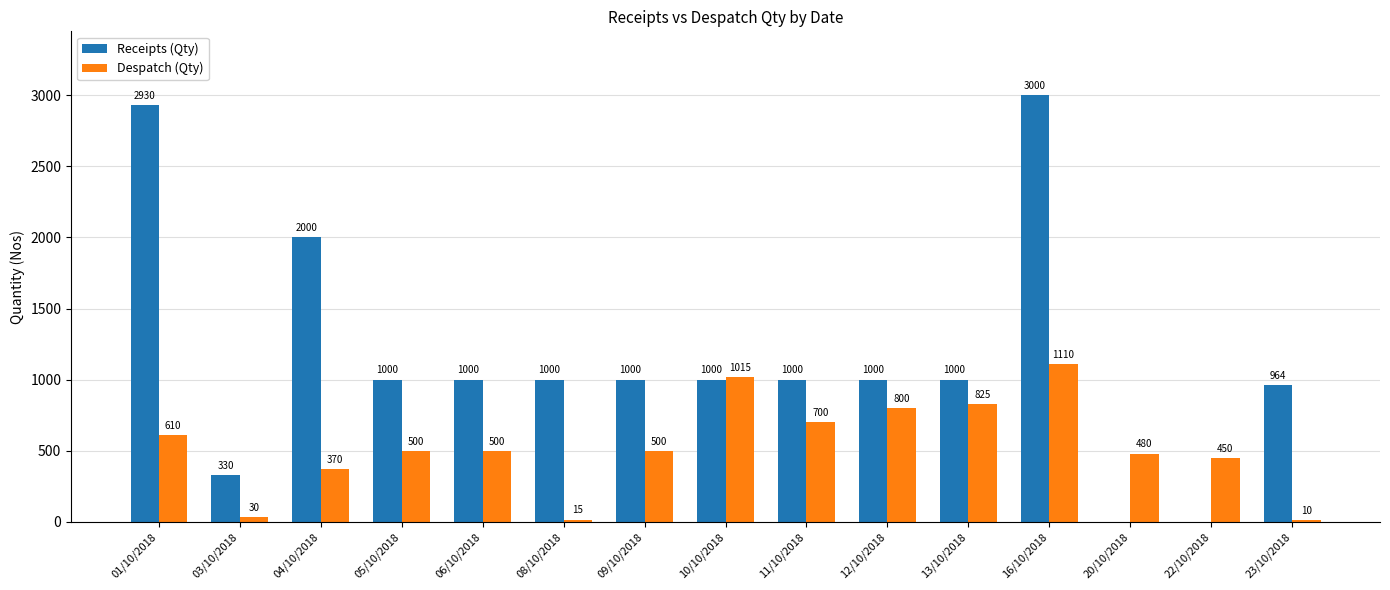

Which category has the highest value in the Receipts (Qty) series?

16/10/2018